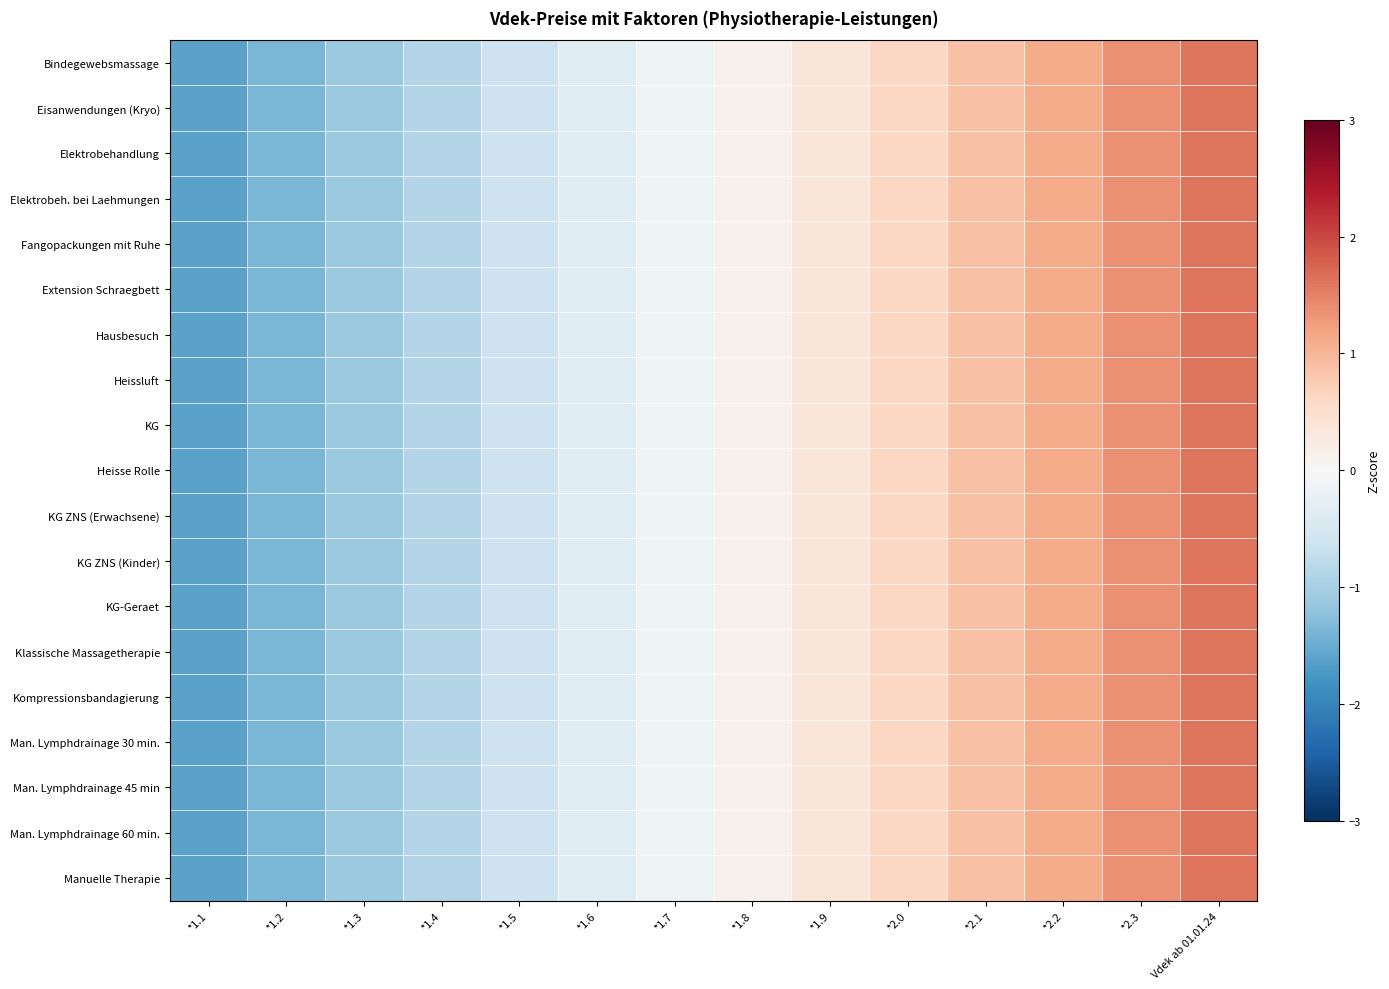

Reading left to right, what are all the values shown in this chart?

Bindegewebsmassage: *1.1=-1.6	*1.2=-1.4	*1.3=-1.1	*1.4=-0.9	*1.5=-0.6	*1.6=-0.4	*1.7=-0.1	*1.8=0.1	*1.9=0.4	*2.0=0.6	*2.1=0.9	*2.2=1.1	*2.3=1.4	Vdek ab 01.01.24=1.6
Eisanwendungen (Kryo): *1.1=-1.6	*1.2=-1.4	*1.3=-1.1	*1.4=-0.9	*1.5=-0.6	*1.6=-0.4	*1.7=-0.1	*1.8=0.1	*1.9=0.4	*2.0=0.6	*2.1=0.9	*2.2=1.1	*2.3=1.4	Vdek ab 01.01.24=1.6
Elektrobehandlung: *1.1=-1.6	*1.2=-1.4	*1.3=-1.1	*1.4=-0.9	*1.5=-0.6	*1.6=-0.4	*1.7=-0.1	*1.8=0.1	*1.9=0.4	*2.0=0.6	*2.1=0.9	*2.2=1.1	*2.3=1.4	Vdek ab 01.01.24=1.6
Elektrobeh. bei Laehmungen: *1.1=-1.6	*1.2=-1.4	*1.3=-1.1	*1.4=-0.9	*1.5=-0.6	*1.6=-0.4	*1.7=-0.1	*1.8=0.1	*1.9=0.4	*2.0=0.6	*2.1=0.9	*2.2=1.1	*2.3=1.4	Vdek ab 01.01.24=1.6
Fangopackungen mit Ruhe: *1.1=-1.6	*1.2=-1.4	*1.3=-1.1	*1.4=-0.9	*1.5=-0.6	*1.6=-0.4	*1.7=-0.1	*1.8=0.1	*1.9=0.4	*2.0=0.6	*2.1=0.9	*2.2=1.1	*2.3=1.4	Vdek ab 01.01.24=1.6
Extension Schraegbett: *1.1=-1.6	*1.2=-1.4	*1.3=-1.1	*1.4=-0.9	*1.5=-0.6	*1.6=-0.4	*1.7=-0.1	*1.8=0.1	*1.9=0.4	*2.0=0.6	*2.1=0.9	*2.2=1.1	*2.3=1.4	Vdek ab 01.01.24=1.6
Hausbesuch: *1.1=-1.6	*1.2=-1.4	*1.3=-1.1	*1.4=-0.9	*1.5=-0.6	*1.6=-0.4	*1.7=-0.1	*1.8=0.1	*1.9=0.4	*2.0=0.6	*2.1=0.9	*2.2=1.1	*2.3=1.4	Vdek ab 01.01.24=1.6
Heissluft: *1.1=-1.6	*1.2=-1.4	*1.3=-1.1	*1.4=-0.9	*1.5=-0.6	*1.6=-0.4	*1.7=-0.1	*1.8=0.1	*1.9=0.4	*2.0=0.6	*2.1=0.9	*2.2=1.1	*2.3=1.4	Vdek ab 01.01.24=1.6
KG: *1.1=-1.6	*1.2=-1.4	*1.3=-1.1	*1.4=-0.9	*1.5=-0.6	*1.6=-0.4	*1.7=-0.1	*1.8=0.1	*1.9=0.4	*2.0=0.6	*2.1=0.9	*2.2=1.1	*2.3=1.4	Vdek ab 01.01.24=1.6
Heisse Rolle: *1.1=-1.6	*1.2=-1.4	*1.3=-1.1	*1.4=-0.9	*1.5=-0.6	*1.6=-0.4	*1.7=-0.1	*1.8=0.1	*1.9=0.4	*2.0=0.6	*2.1=0.9	*2.2=1.1	*2.3=1.4	Vdek ab 01.01.24=1.6
KG ZNS (Erwachsene): *1.1=-1.6	*1.2=-1.4	*1.3=-1.1	*1.4=-0.9	*1.5=-0.6	*1.6=-0.4	*1.7=-0.1	*1.8=0.1	*1.9=0.4	*2.0=0.6	*2.1=0.9	*2.2=1.1	*2.3=1.4	Vdek ab 01.01.24=1.6
KG ZNS (Kinder): *1.1=-1.6	*1.2=-1.4	*1.3=-1.1	*1.4=-0.9	*1.5=-0.6	*1.6=-0.4	*1.7=-0.1	*1.8=0.1	*1.9=0.4	*2.0=0.6	*2.1=0.9	*2.2=1.1	*2.3=1.4	Vdek ab 01.01.24=1.6
KG-Geraet: *1.1=-1.6	*1.2=-1.4	*1.3=-1.1	*1.4=-0.9	*1.5=-0.6	*1.6=-0.4	*1.7=-0.1	*1.8=0.1	*1.9=0.4	*2.0=0.6	*2.1=0.9	*2.2=1.1	*2.3=1.4	Vdek ab 01.01.24=1.6
Klassische Massagetherapie: *1.1=-1.6	*1.2=-1.4	*1.3=-1.1	*1.4=-0.9	*1.5=-0.6	*1.6=-0.4	*1.7=-0.1	*1.8=0.1	*1.9=0.4	*2.0=0.6	*2.1=0.9	*2.2=1.1	*2.3=1.4	Vdek ab 01.01.24=1.6
Kompressionsbandagierung: *1.1=-1.6	*1.2=-1.4	*1.3=-1.1	*1.4=-0.9	*1.5=-0.6	*1.6=-0.4	*1.7=-0.1	*1.8=0.1	*1.9=0.4	*2.0=0.6	*2.1=0.9	*2.2=1.1	*2.3=1.4	Vdek ab 01.01.24=1.6
Man. Lymphdrainage 30 min.: *1.1=-1.6	*1.2=-1.4	*1.3=-1.1	*1.4=-0.9	*1.5=-0.6	*1.6=-0.4	*1.7=-0.1	*1.8=0.1	*1.9=0.4	*2.0=0.6	*2.1=0.9	*2.2=1.1	*2.3=1.4	Vdek ab 01.01.24=1.6
Man. Lymphdrainage 45 min: *1.1=-1.6	*1.2=-1.4	*1.3=-1.1	*1.4=-0.9	*1.5=-0.6	*1.6=-0.4	*1.7=-0.1	*1.8=0.1	*1.9=0.4	*2.0=0.6	*2.1=0.9	*2.2=1.1	*2.3=1.4	Vdek ab 01.01.24=1.6
Man. Lymphdrainage 60 min.: *1.1=-1.6	*1.2=-1.4	*1.3=-1.1	*1.4=-0.9	*1.5=-0.6	*1.6=-0.4	*1.7=-0.1	*1.8=0.1	*1.9=0.4	*2.0=0.6	*2.1=0.9	*2.2=1.1	*2.3=1.4	Vdek ab 01.01.24=1.6
Manuelle Therapie: *1.1=-1.6	*1.2=-1.4	*1.3=-1.1	*1.4=-0.9	*1.5=-0.6	*1.6=-0.4	*1.7=-0.1	*1.8=0.1	*1.9=0.4	*2.0=0.6	*2.1=0.9	*2.2=1.1	*2.3=1.4	Vdek ab 01.01.24=1.6